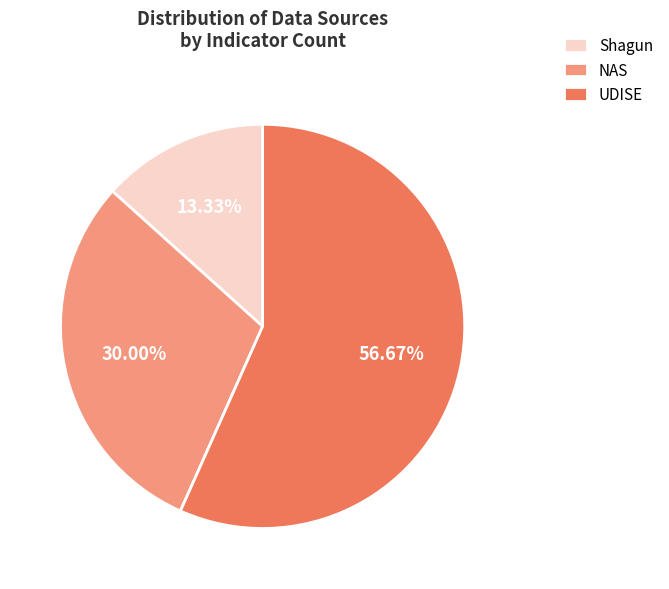

To the nearest percent, what portion does UDISE represent?

57%